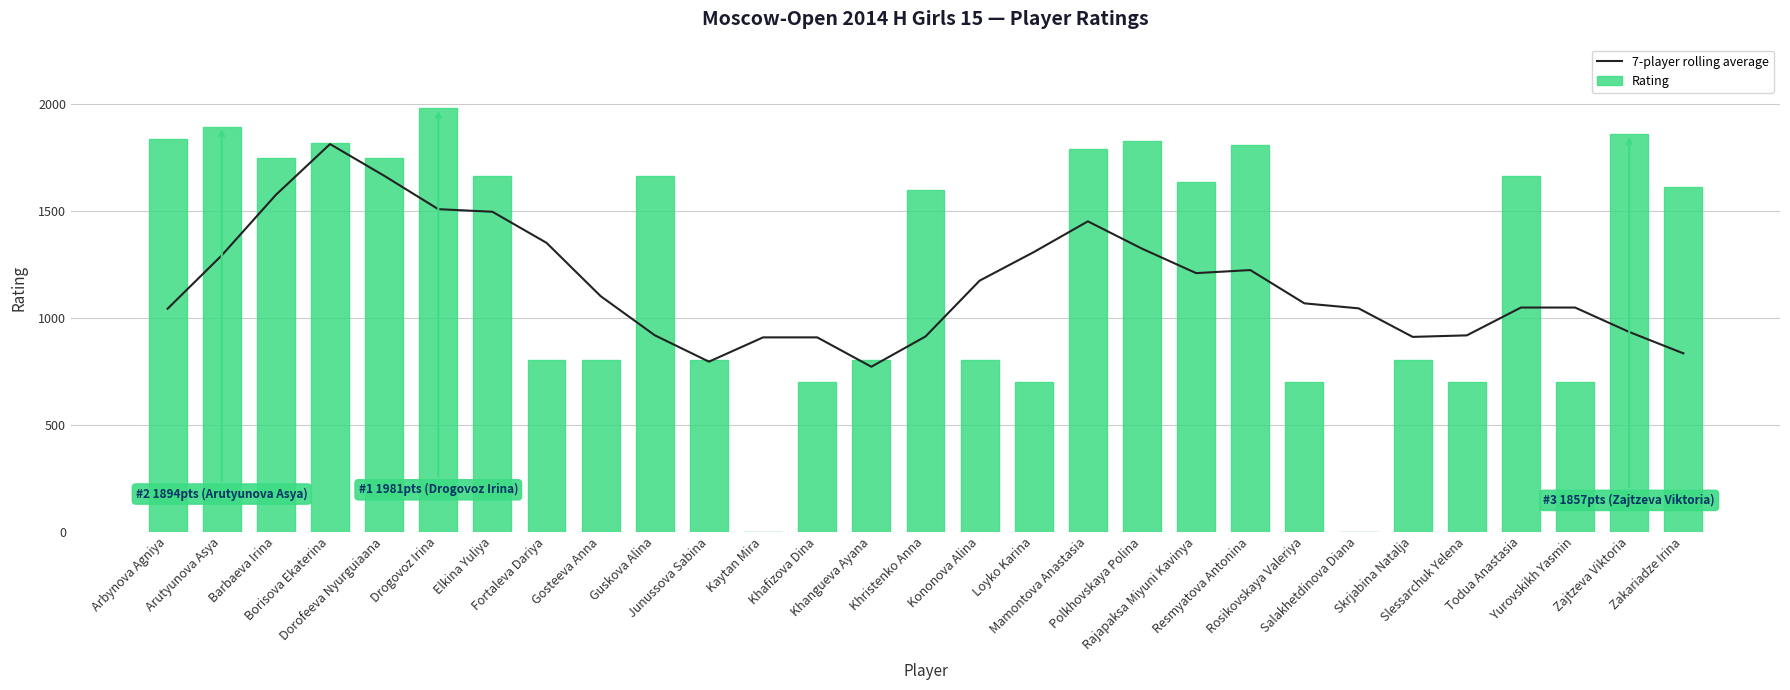

Which series has the largest total across all categories?

Rating